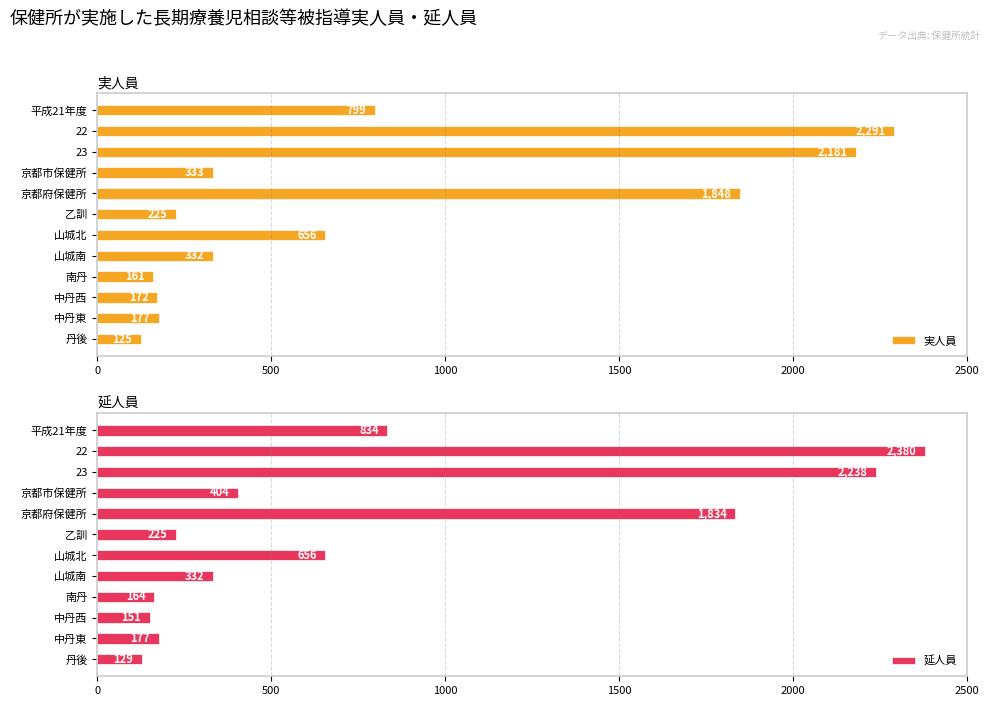

Reading left to right, list all the values displayed in this chart.

実人員: 799	2291	2181	333	1848	225	656	332	161	172	177	125
延人員: 834	2380	2238	404	1834	225	656	332	164	151	177	129